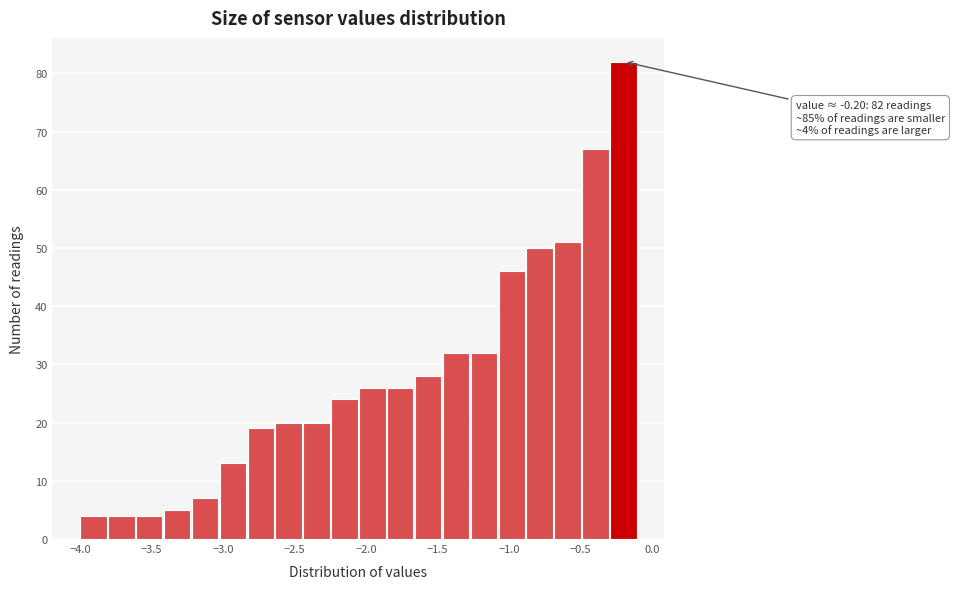

Read against the x-axis, roughly where is the centre of the tallest bar?

-0.20